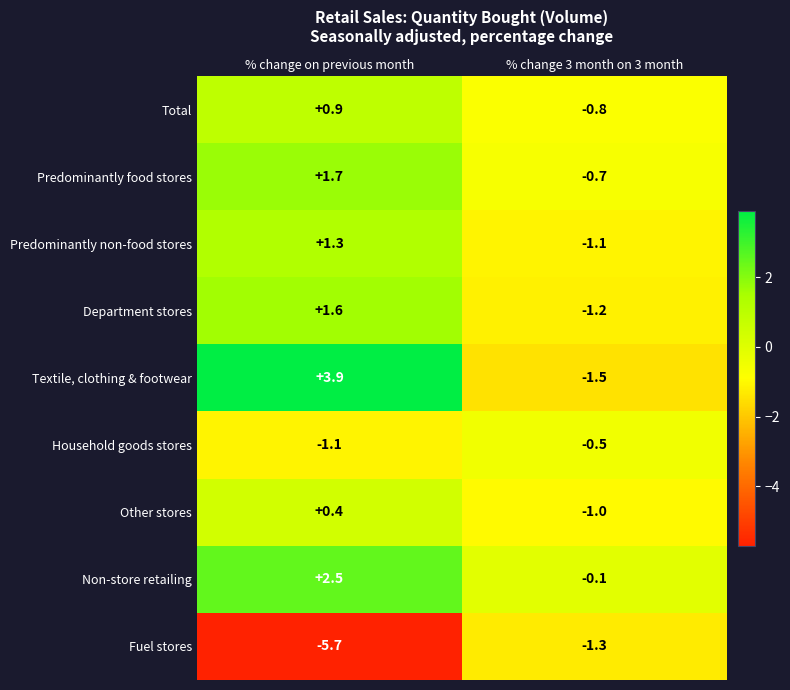

Reading left to right, transcribe all the data shown in this chart.

Total: % change on previous month=0.9	% change 3 month on 3 month=-0.8
Predominantly food stores: % change on previous month=1.7	% change 3 month on 3 month=-0.7
Predominantly non-food stores: % change on previous month=1.3	% change 3 month on 3 month=-1.1
Department stores: % change on previous month=1.6	% change 3 month on 3 month=-1.2
Textile, clothing & footwear: % change on previous month=3.9	% change 3 month on 3 month=-1.5
Household goods stores: % change on previous month=-1.1	% change 3 month on 3 month=-0.5
Other stores: % change on previous month=0.4	% change 3 month on 3 month=-1.0
Non-store retailing: % change on previous month=2.5	% change 3 month on 3 month=-0.1
Fuel stores: % change on previous month=-5.7	% change 3 month on 3 month=-1.3